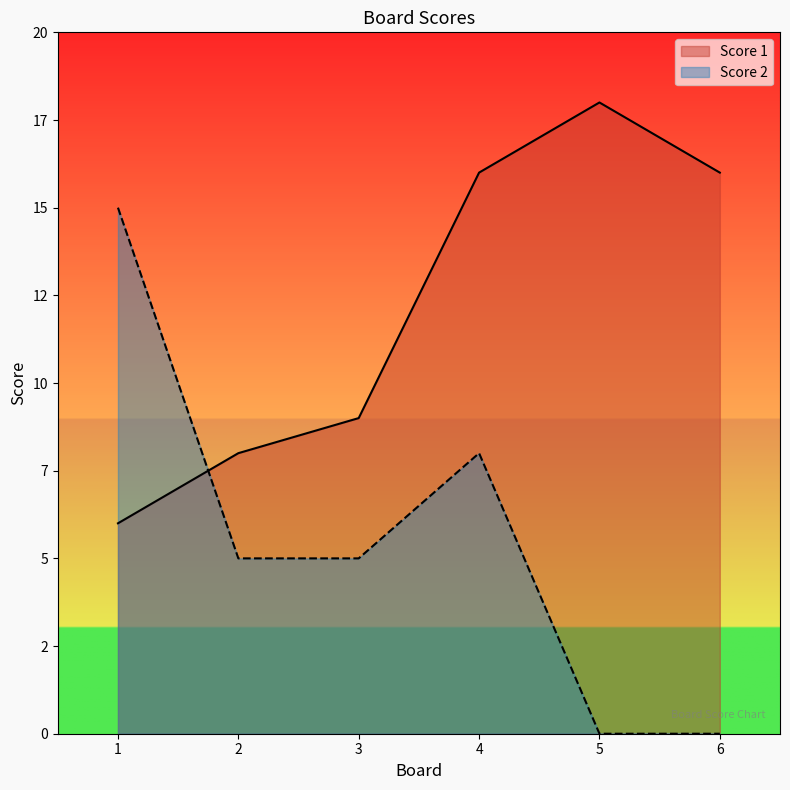

Which series has the widest spread of values?

Score 2